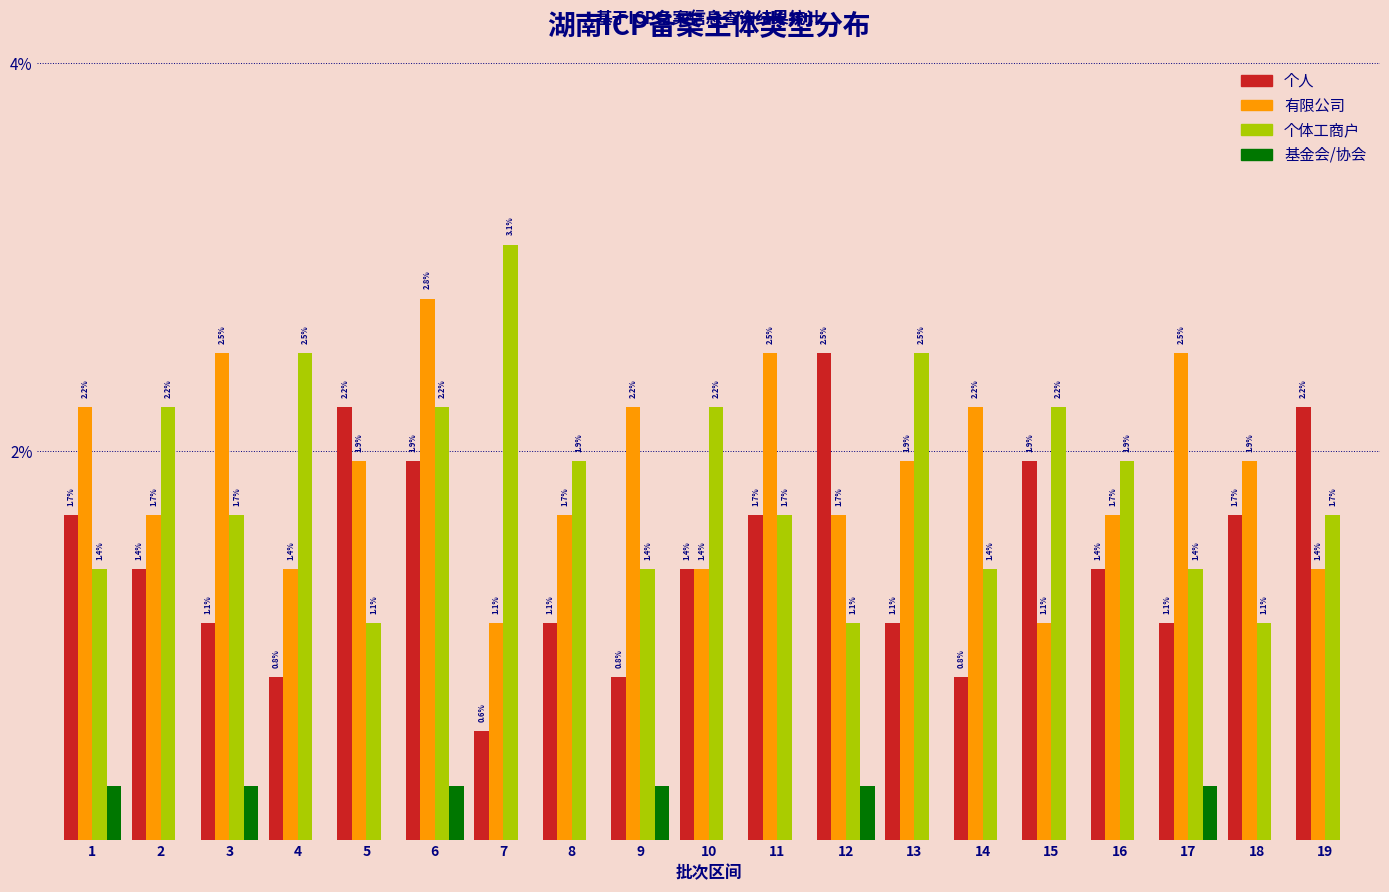

Which series has the largest total across all categories?

有限公司